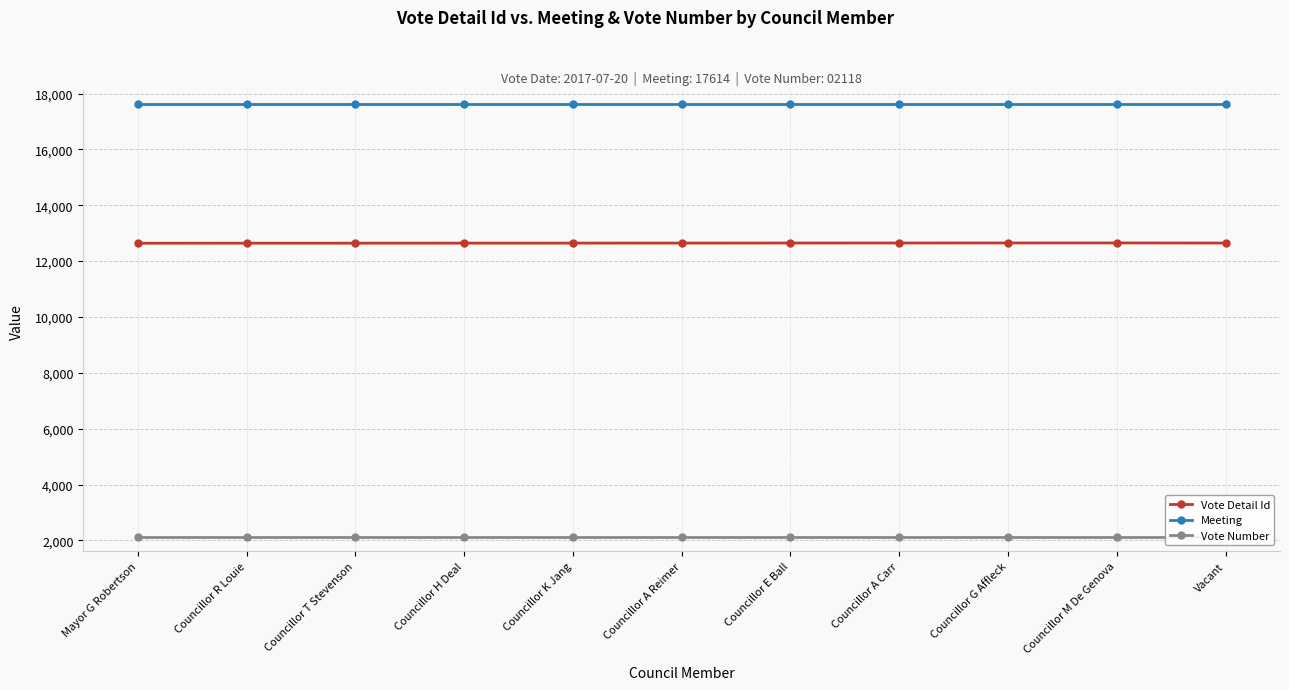

How many lines are shown in the chart?

3